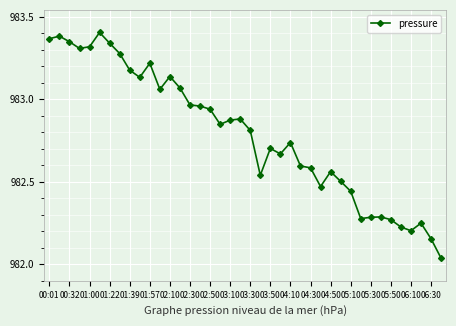

What is the sum of all values?

39311.6